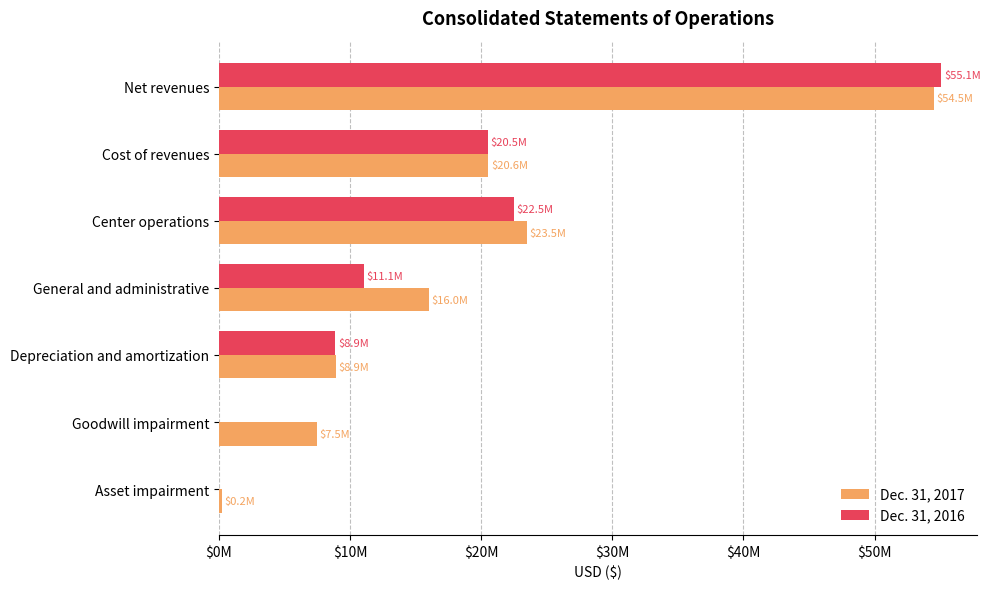

What is the average value of the Dec. 31, 2017 series?

18738048